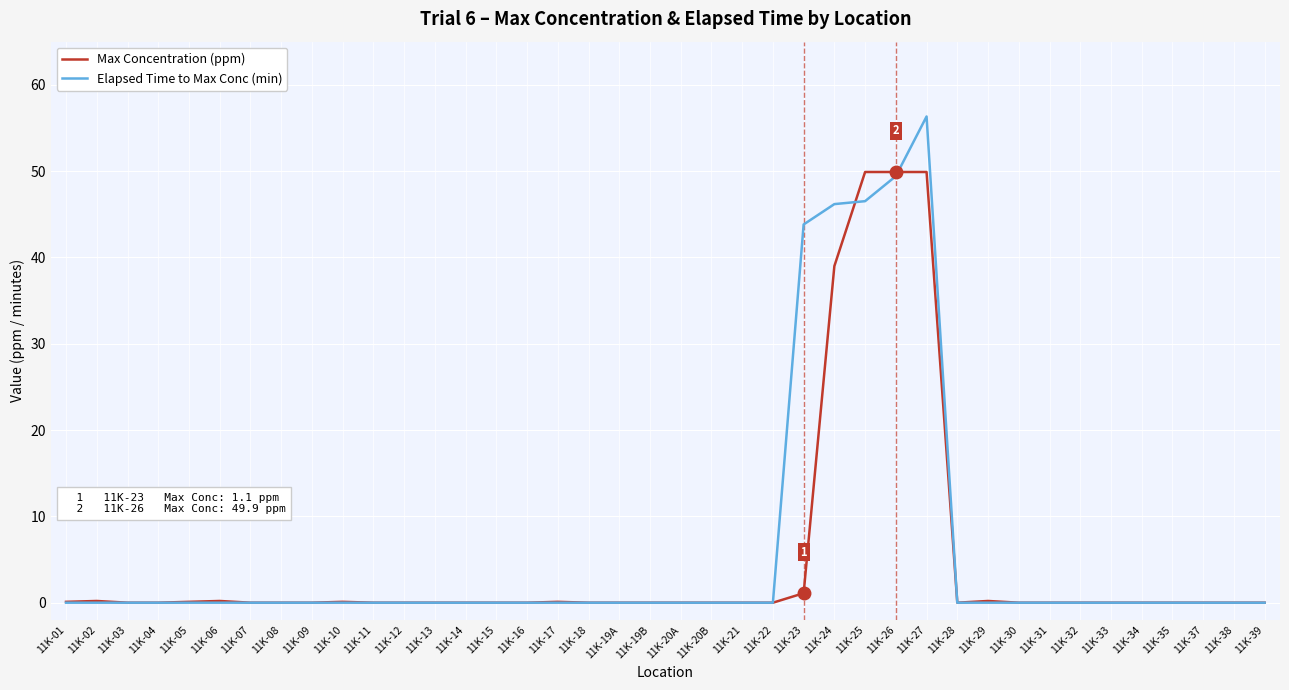

Which series has the largest total across all categories?

Elapsed Time to Max Conc (min)